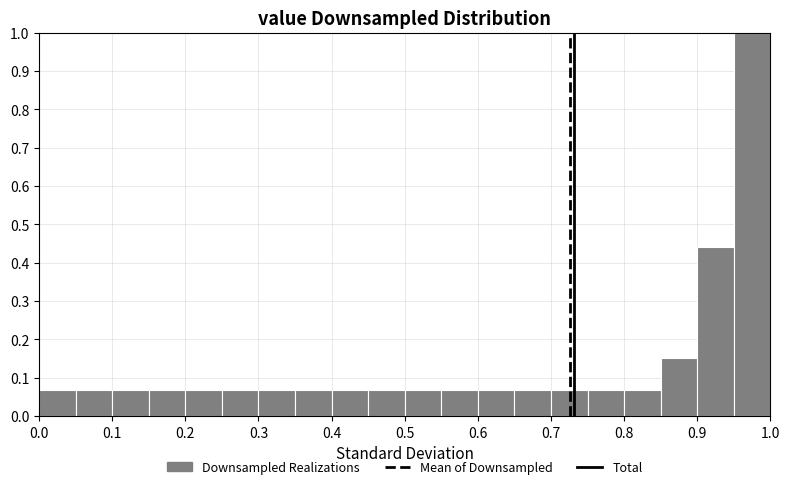

Reading left to right, list every bar in this chart as the range it spans on the x-axis followed by its height. The values are not printed on the chart, so give them approximately, as read against the axis.

0.00 to 0.05: 0.07
0.05 to 0.10: 0.07
0.10 to 0.15: 0.07
0.15 to 0.20: 0.07
0.20 to 0.25: 0.07
0.25 to 0.30: 0.07
0.30 to 0.35: 0.07
0.35 to 0.40: 0.07
0.40 to 0.45: 0.07
0.45 to 0.50: 0.07
0.50 to 0.55: 0.07
0.55 to 0.60: 0.07
0.60 to 0.65: 0.07
0.65 to 0.70: 0.07
0.70 to 0.75: 0.07
0.75 to 0.80: 0.07
0.80 to 0.85: 0.07
0.85 to 0.90: 0.15
0.90 to 0.95: 0.44
0.95 to 1.00: 1.00